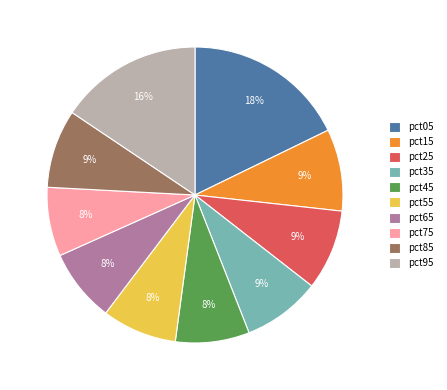

True or false: pct15 accounts for 9% of the total.

True